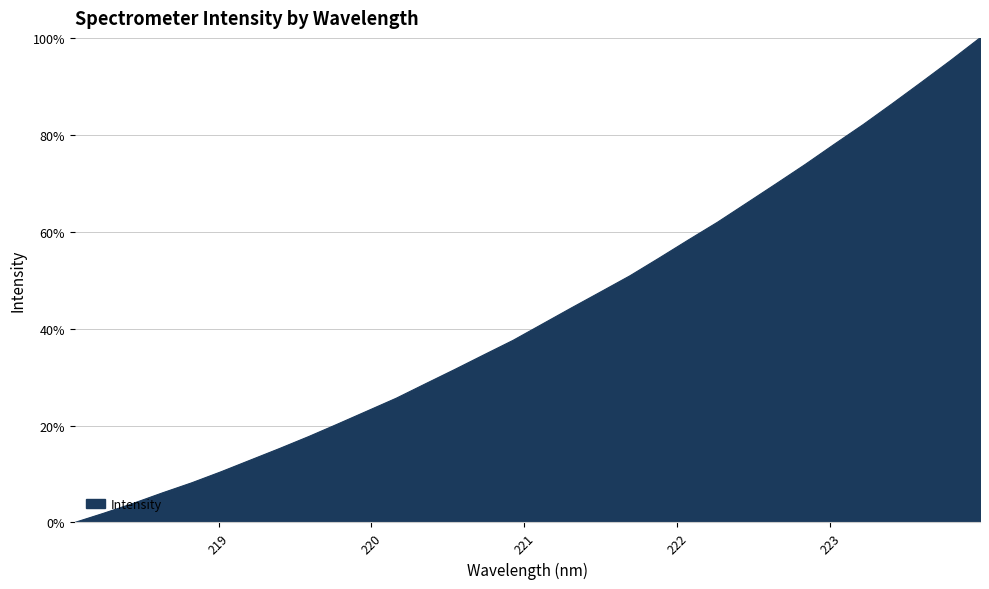

What is the difference between the maximum and minimum values?

100.0